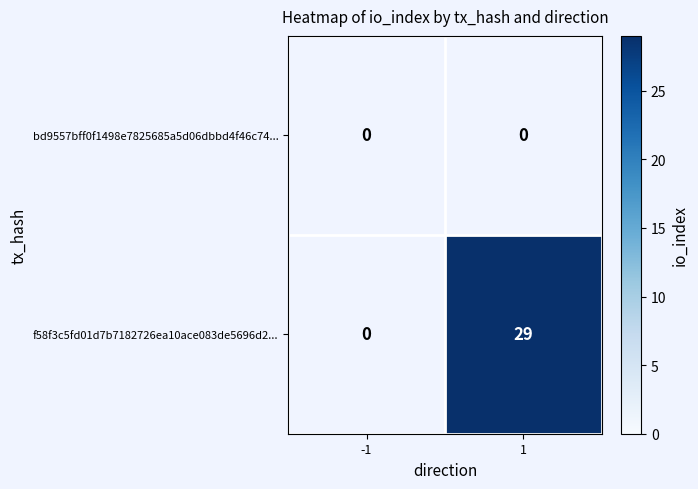

What is the sum of all f58f3c5fd01d7b7182726ea10ace083de5696d2... values?

29